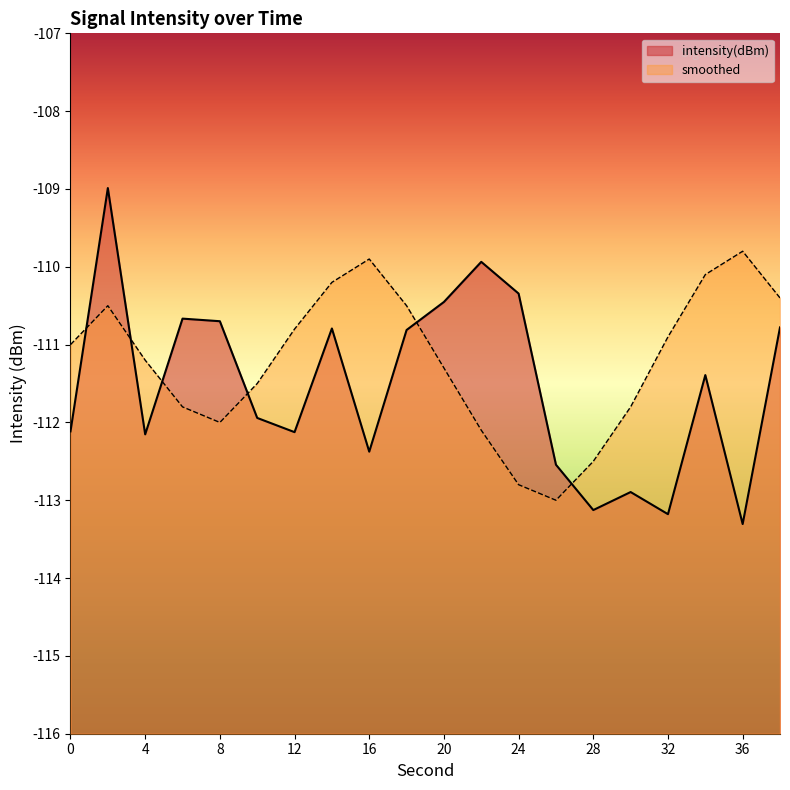

Reading right to left, transcribe all the data shown in this chart.

intensity(dBm): -110.8	-113.3	-111.4	-113.2	-112.9	-113.1	-112.5	-110.3	-109.9	-110.5	-110.8	-112.4	-110.8	-112.1	-111.9	-110.7	-110.7	-112.2	-109.0	-112.1
smoothed: -110.4	-109.8	-110.1	-110.9	-111.8	-112.5	-113.0	-112.8	-112.1	-111.3	-110.5	-109.9	-110.2	-110.8	-111.5	-112.0	-111.8	-111.2	-110.5	-111.0